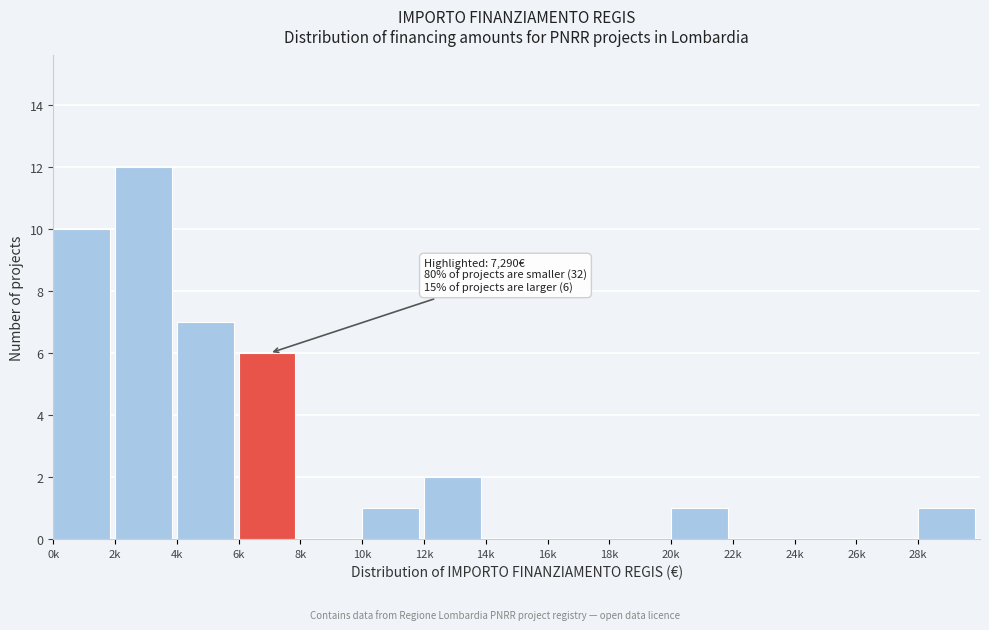

Reading right to left, what are all the values shown in this chart?

28k=1	26k=0	24k=0	22k=0	20k=1	18k=0	16k=0	14k=0	12k=2	10k=1	8k=0	6k=6	4k=7	2k=12	0k=10